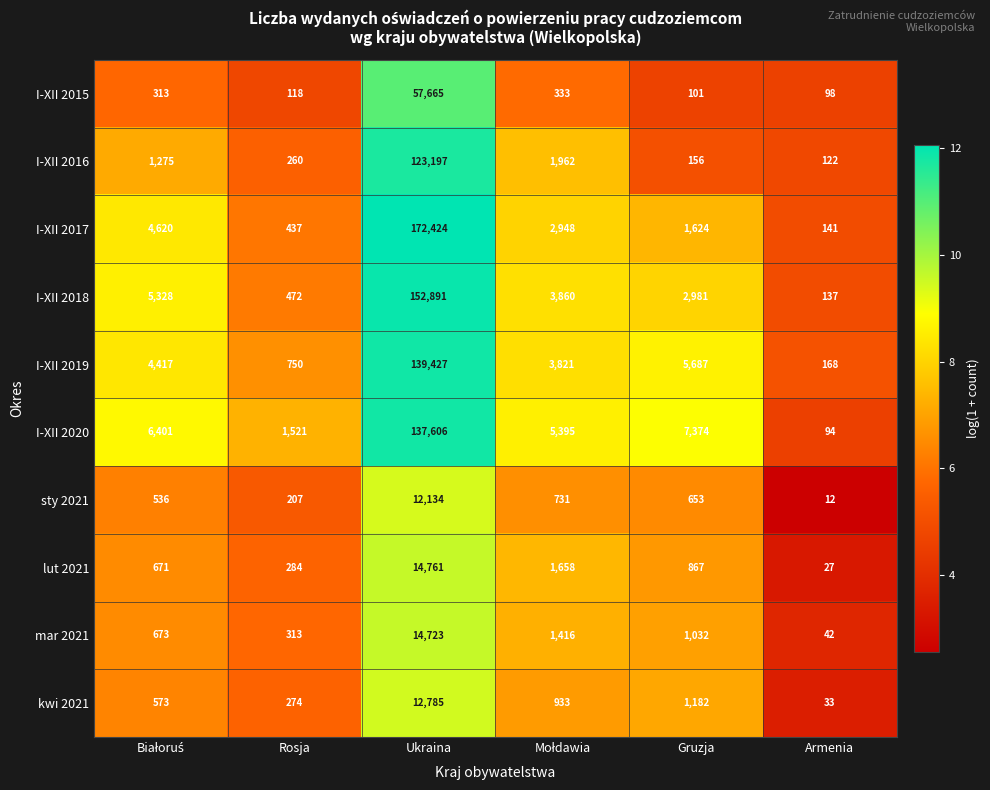

Which label corresponds to the smallest value in the chart?

Armenia